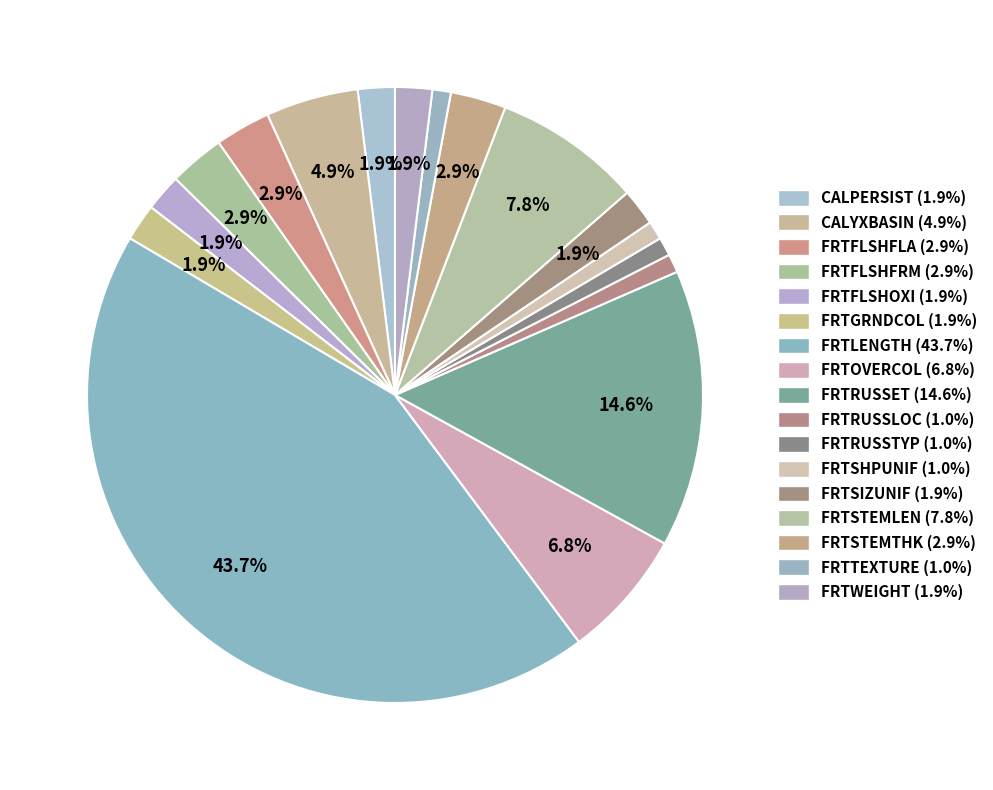

What percentage is the FRTWEIGHT slice, to the nearest percent?

2%